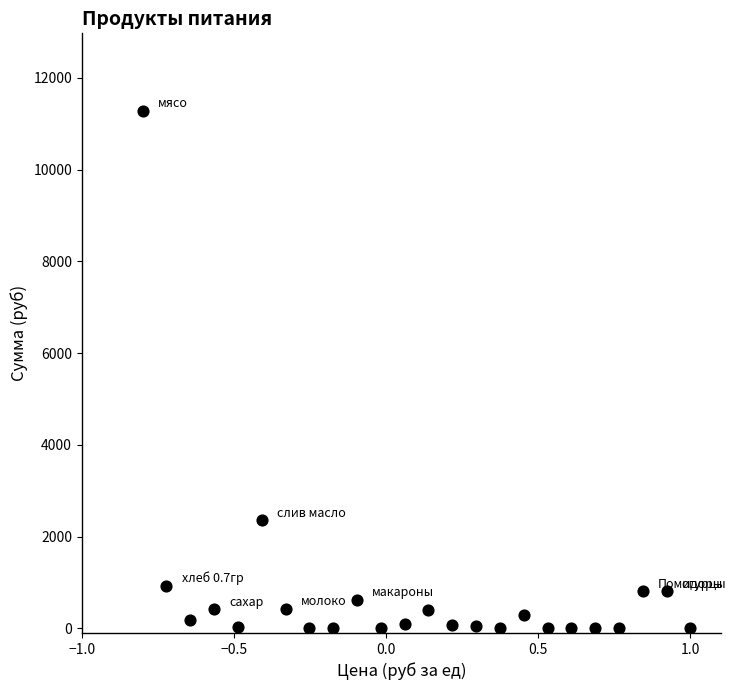

What Y value in the scatter plot is closest to 5638?

2356.8